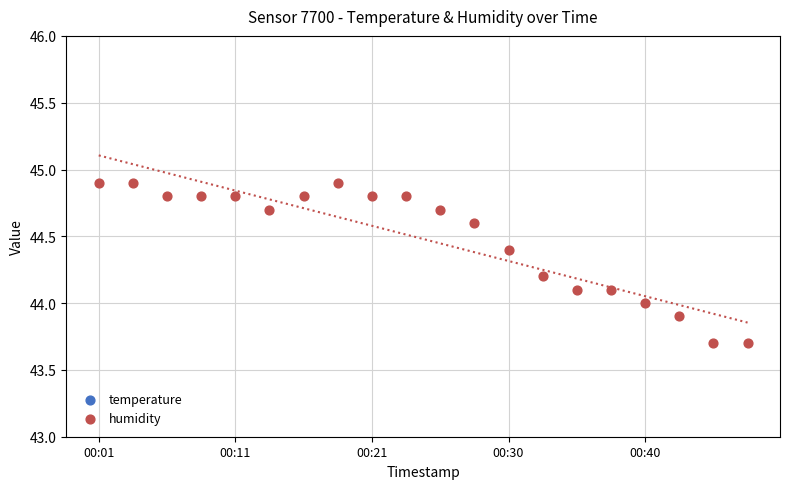

What are all the series names shown in the legend?

temperature, humidity